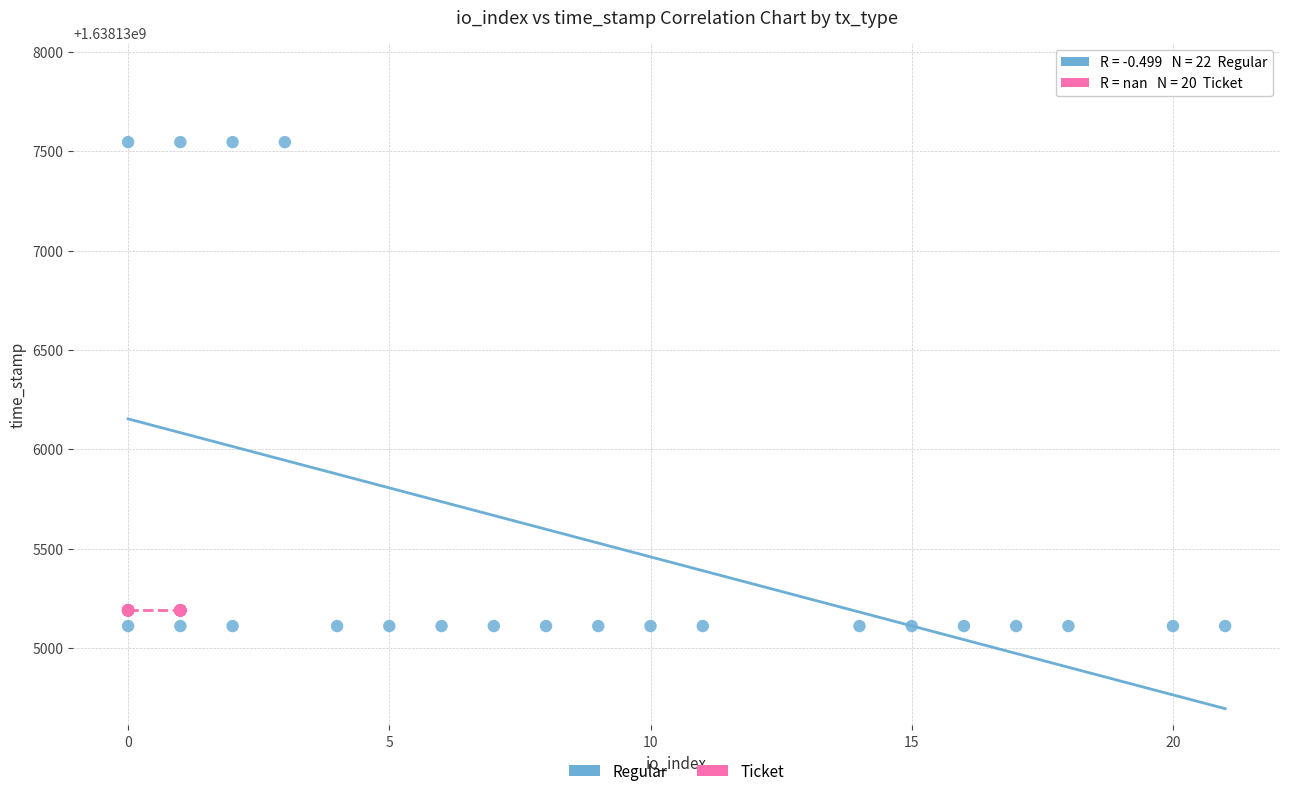

Which series reaches the maximum Y coordinate?

Regular